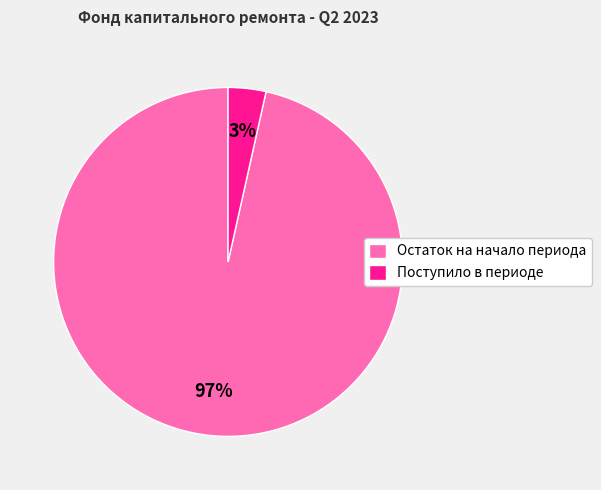

Combined, do Поступило в периоде and Остаток на начало периода account for over 50%?

Yes